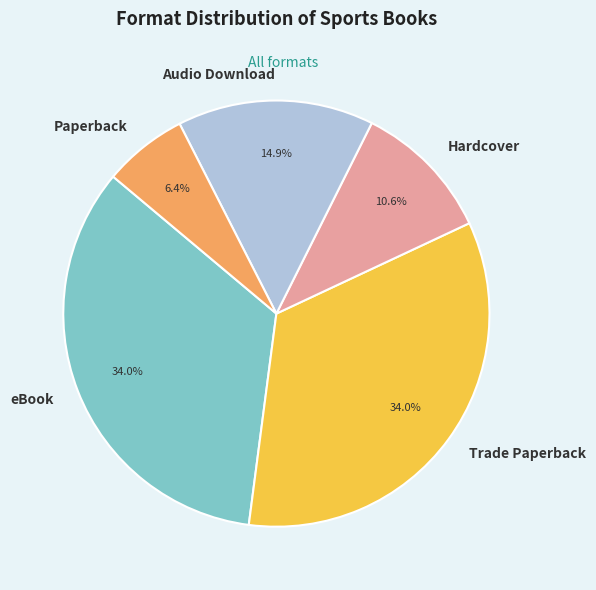

Approximately how many times larger is the value at Paperback compared to Trade Paperback?

0.2